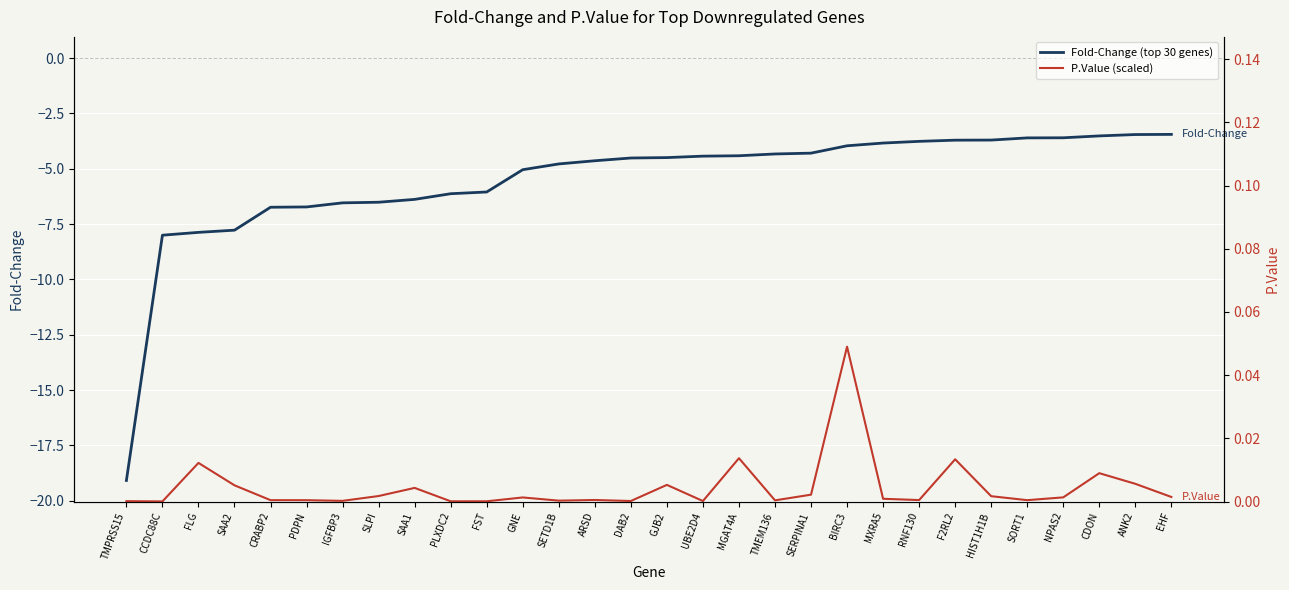

Between SORT1 and SERPINA1, which is larger?

SORT1